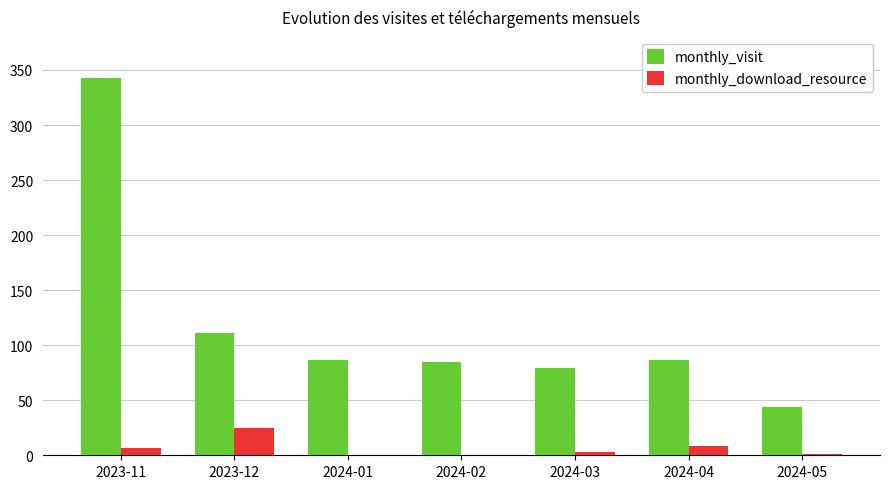

What is the difference between the monthly_download_resource values at 2024-01 and 2023-12?

25